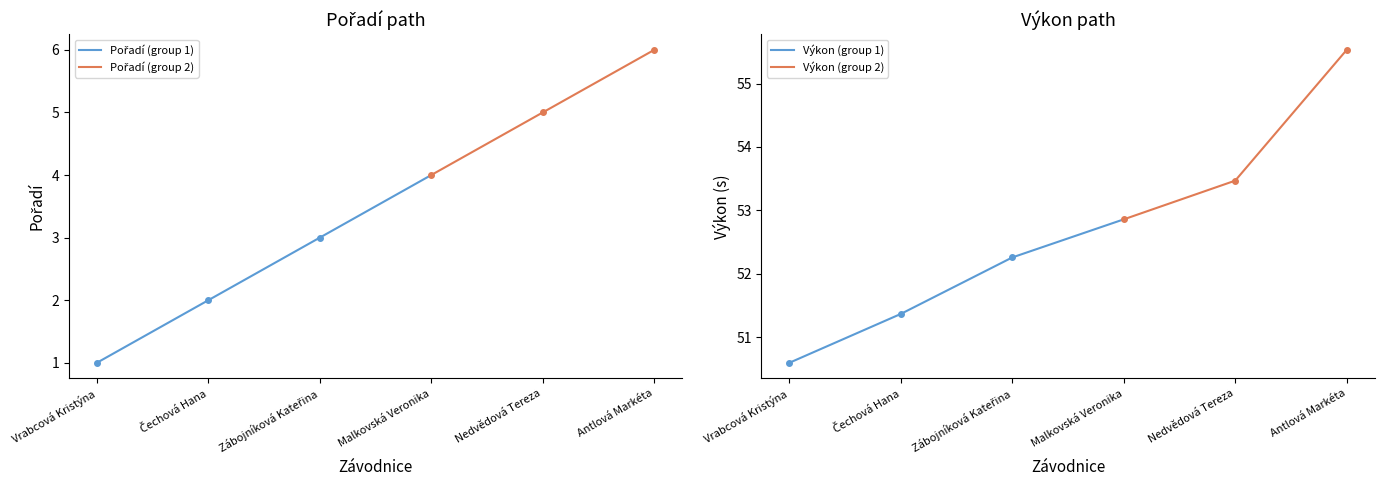

Count the number of categories in the chart.

6